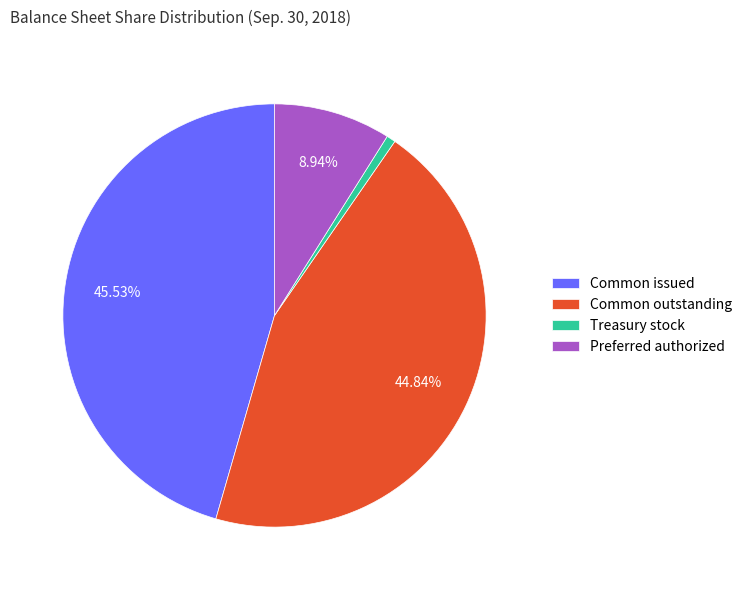

Rank the categories by value from highest to lowest.

Common issued, Common outstanding, Preferred authorized, Treasury stock